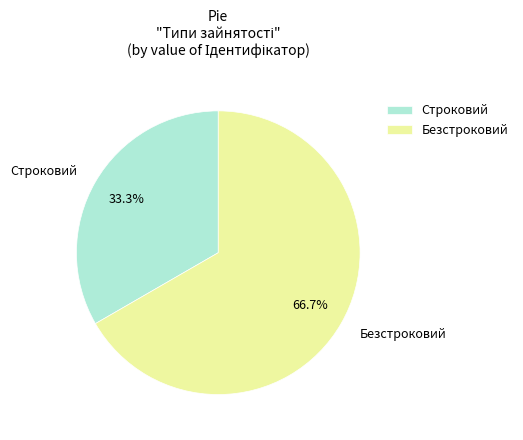

To the nearest percent, what percentage of the pie is Строковий?

33%